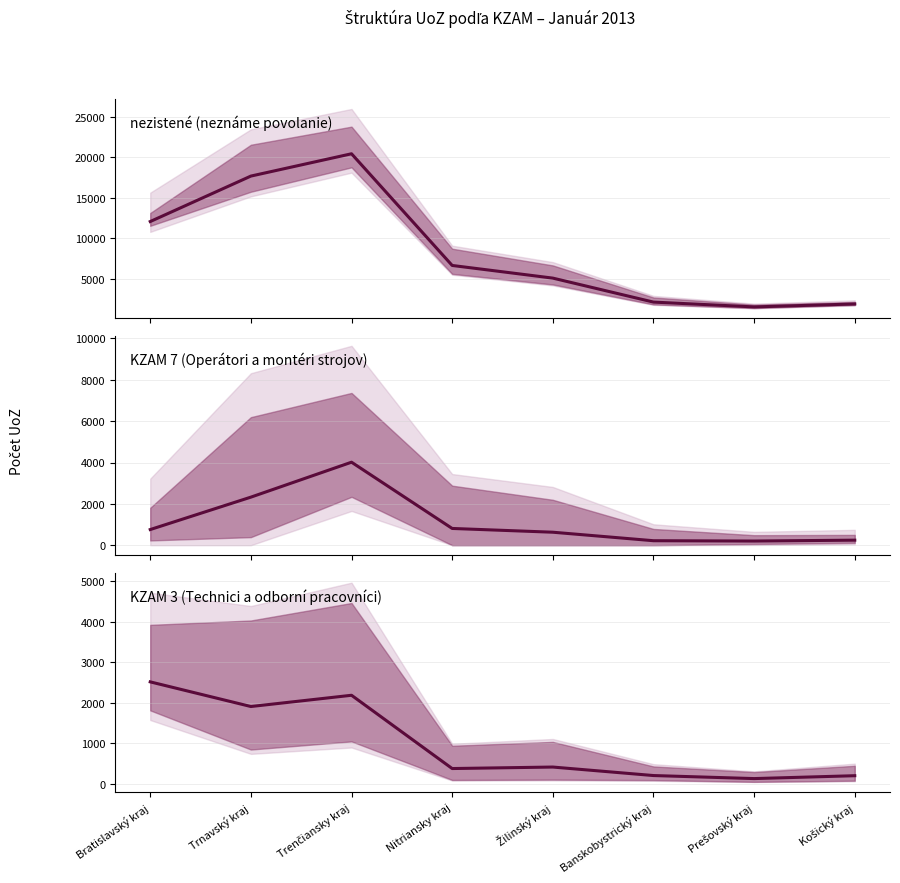

Which series changed the most between Bratislavský kraj and Trenčiansky kraj?

nezistené